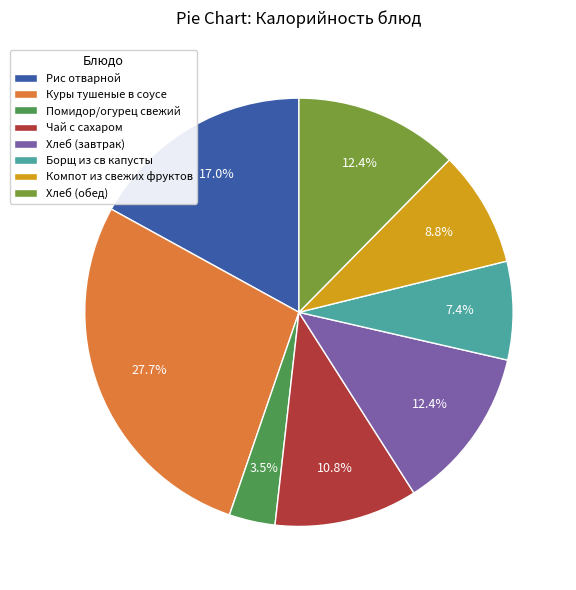

Which category has the biggest portion of the pie?

Куры тушеные в соусе